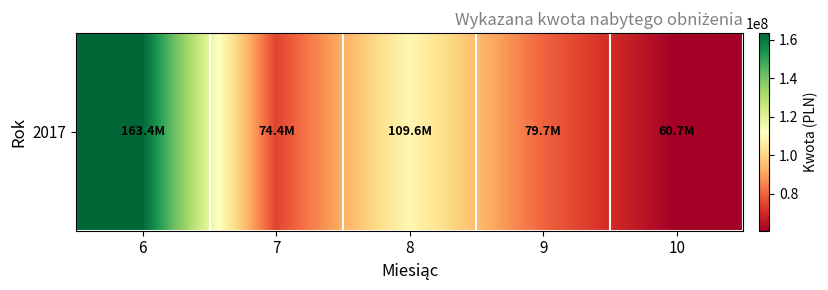

List the labels in order of value, smallest first.

10, 7, 9, 8, 6